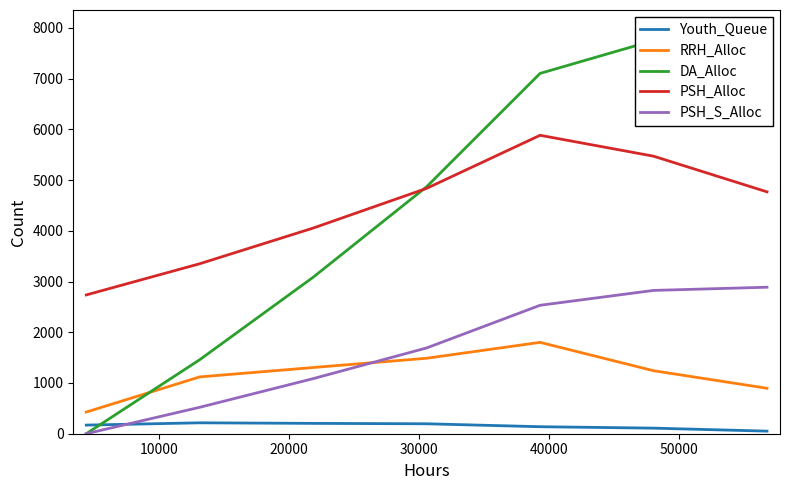

At how many categories does at least one series exceed 860?

7